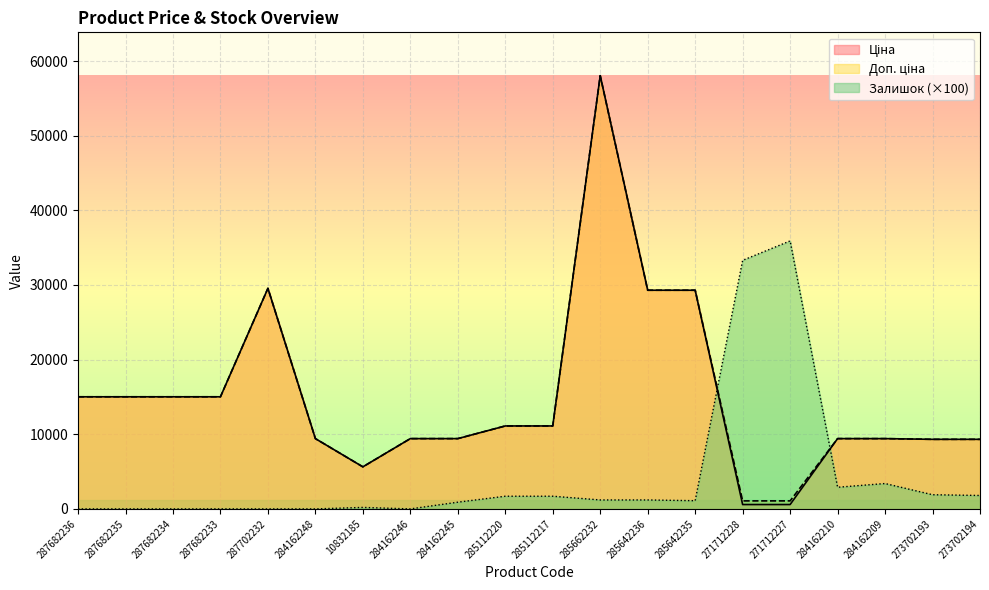

At which category is the sum across all series the highest?

285662232